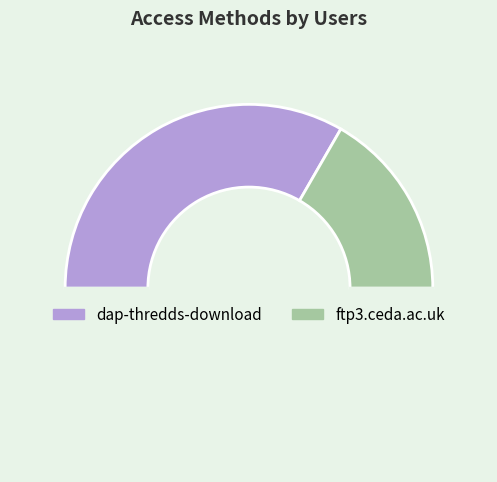

How many slices are in this pie chart?

3